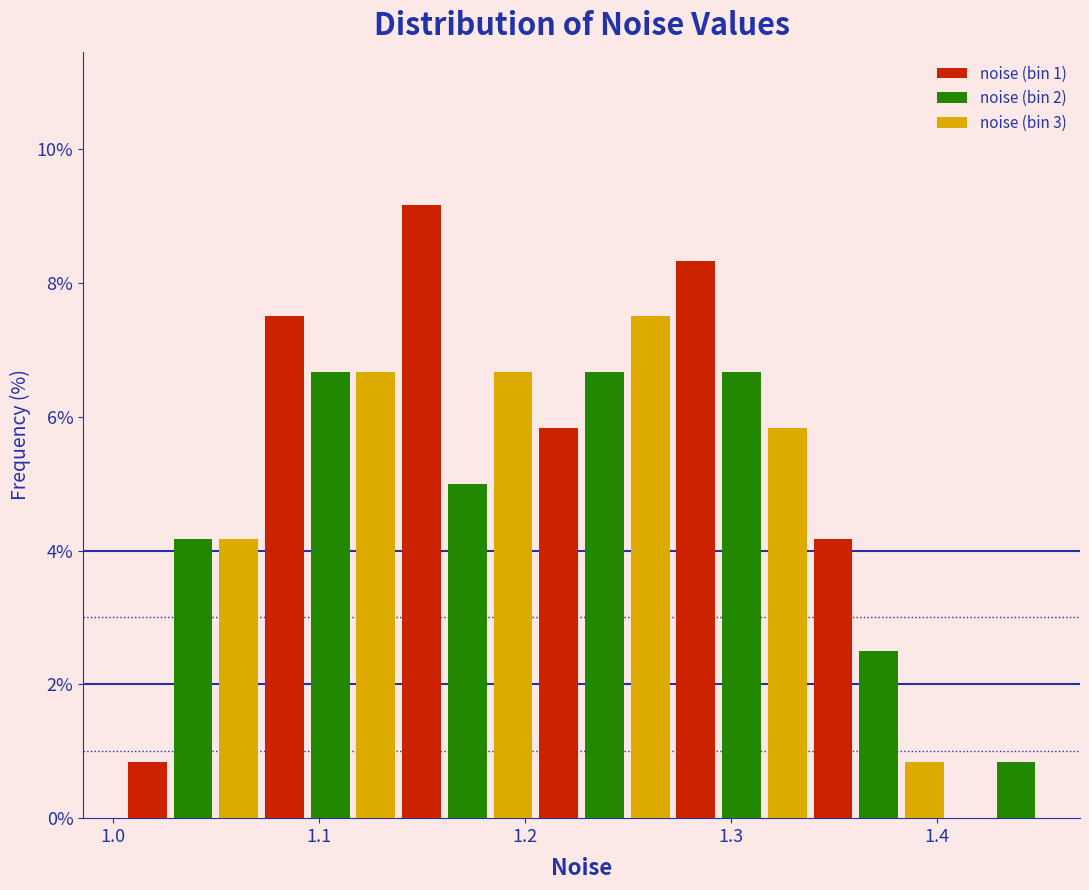

Around what value on the x-axis is the tallest bar? Give the approximate position of its centre, as read against the axis.

1.15